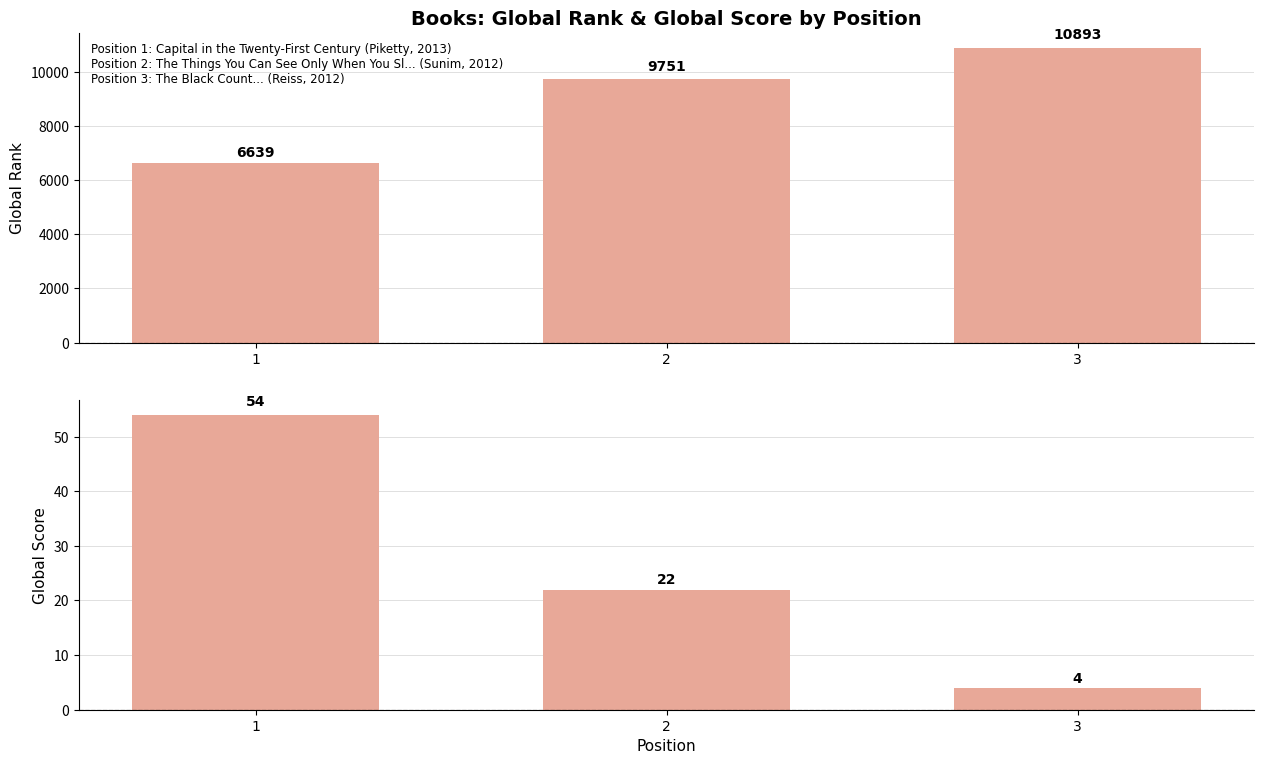

Which series changed the most between 1 and 2?

Global Rank